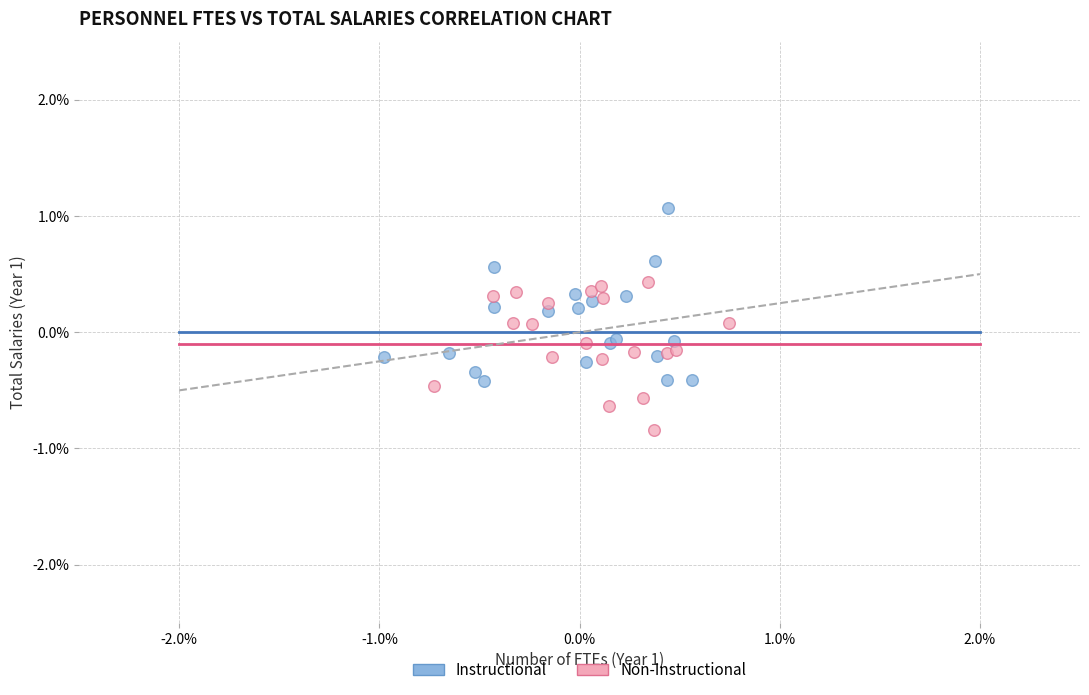

Which series contains the lowest Y value?

Non-Instructional